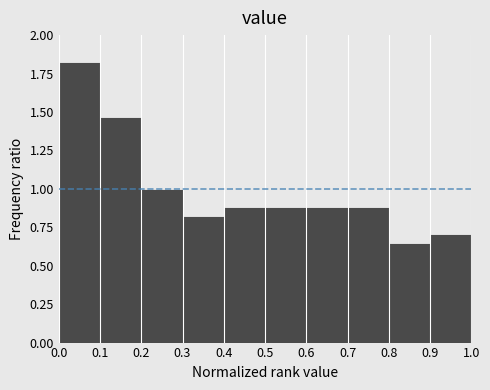

Reading left to right, transcribe this chart: for each bar, give the range it covers on the x-axis and its height. The values are not printed on the chart, so give them approximately, as read against the axis.

0.0 to 0.1: 1.80
0.1 to 0.2: 1.45
0.2 to 0.3: 1.00
0.3 to 0.4: 0.80
0.4 to 0.5: 0.90
0.5 to 0.6: 0.90
0.6 to 0.7: 0.90
0.7 to 0.8: 0.90
0.8 to 0.9: 0.65
0.9 to 1.0: 0.70